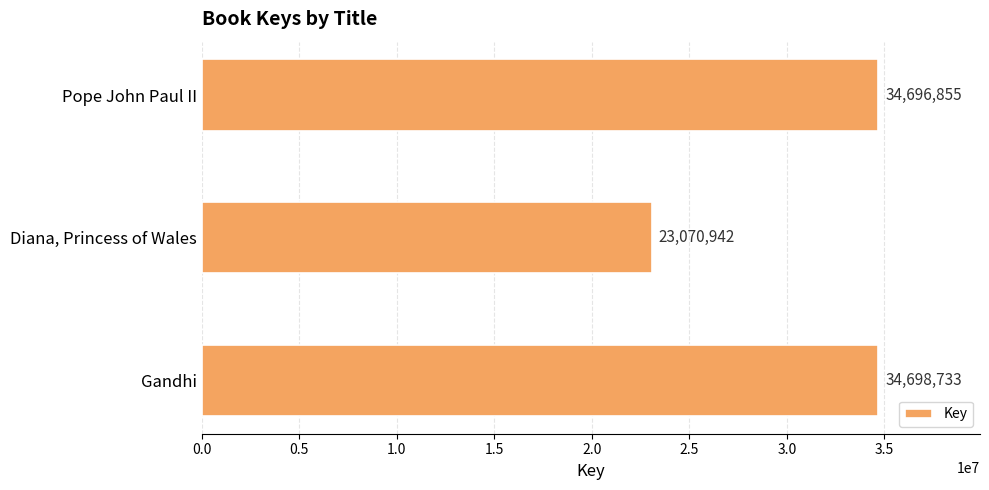

Rank the categories by value from lowest to highest.

Diana, Princess of Wales, Pope John Paul II, Gandhi